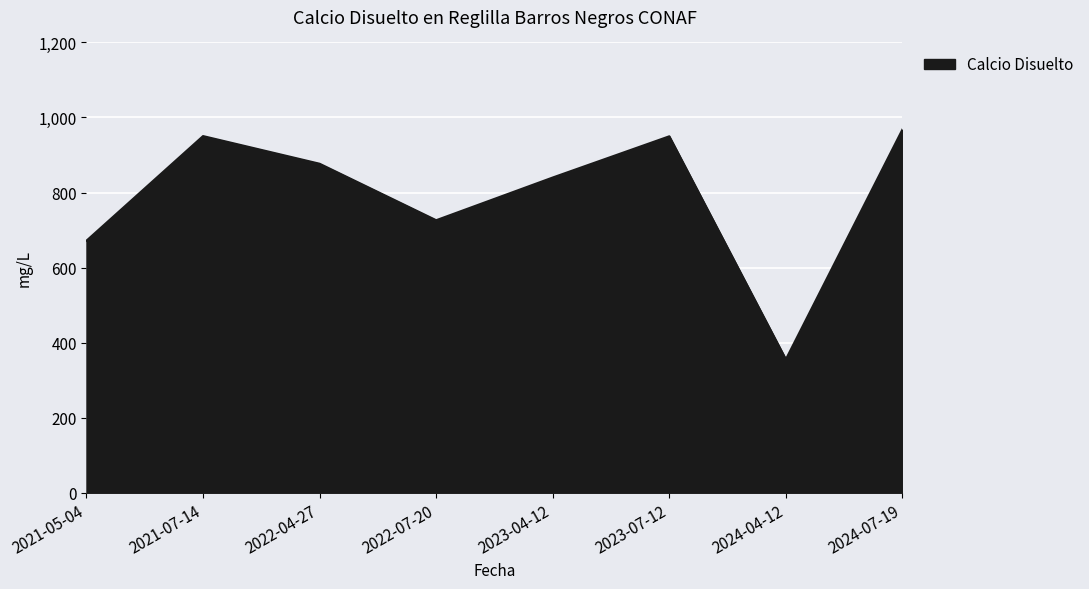

Count the number of categories in the chart.

8